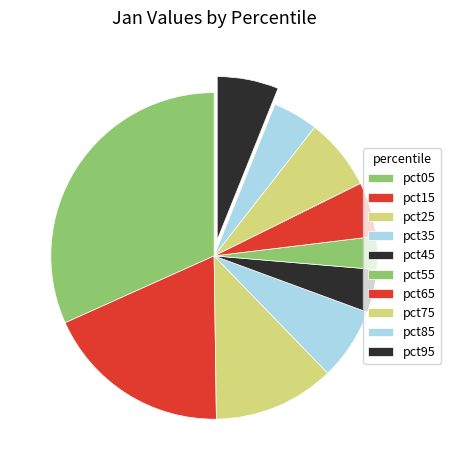

How many slices are in this pie chart?

10